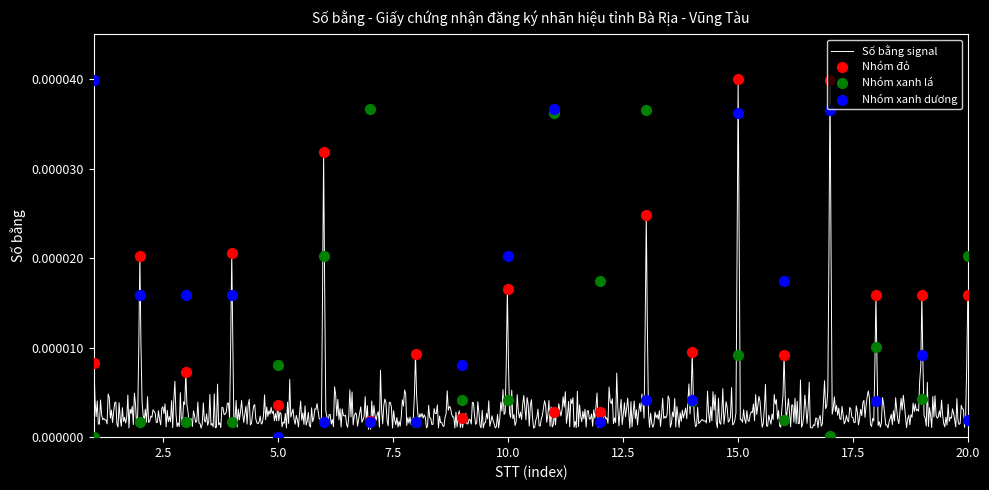

Is the value of Số bằng (Blue peaks) at 9 greater than the value of Số bằng (Green peaks) at 1?

Yes